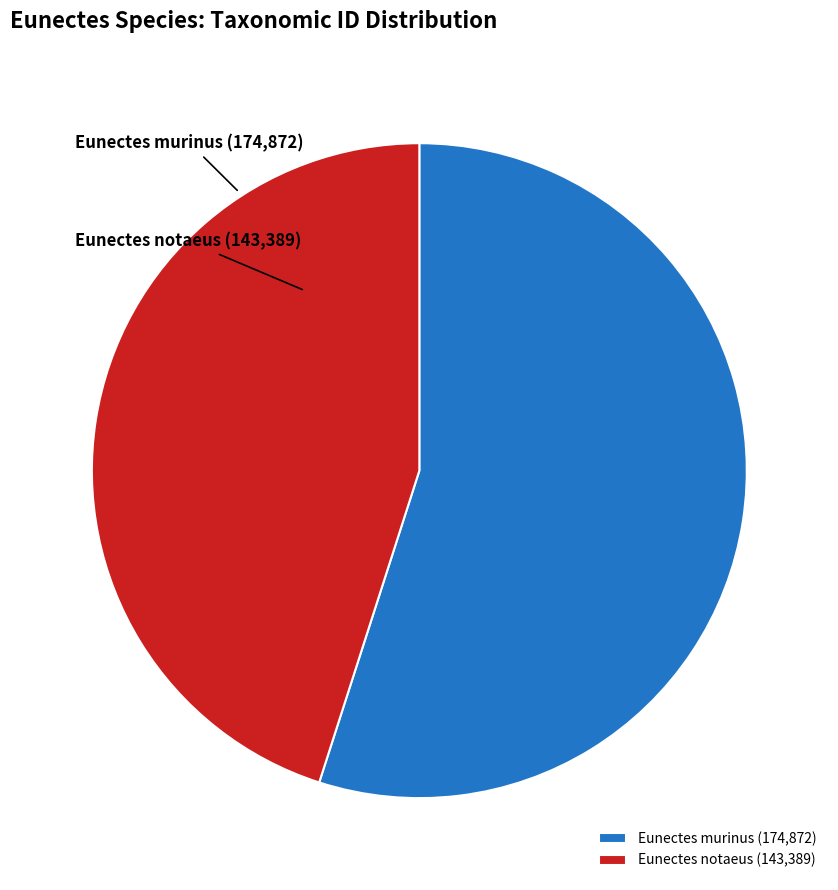

Is Eunectes notaeus the majority of the pie?

No